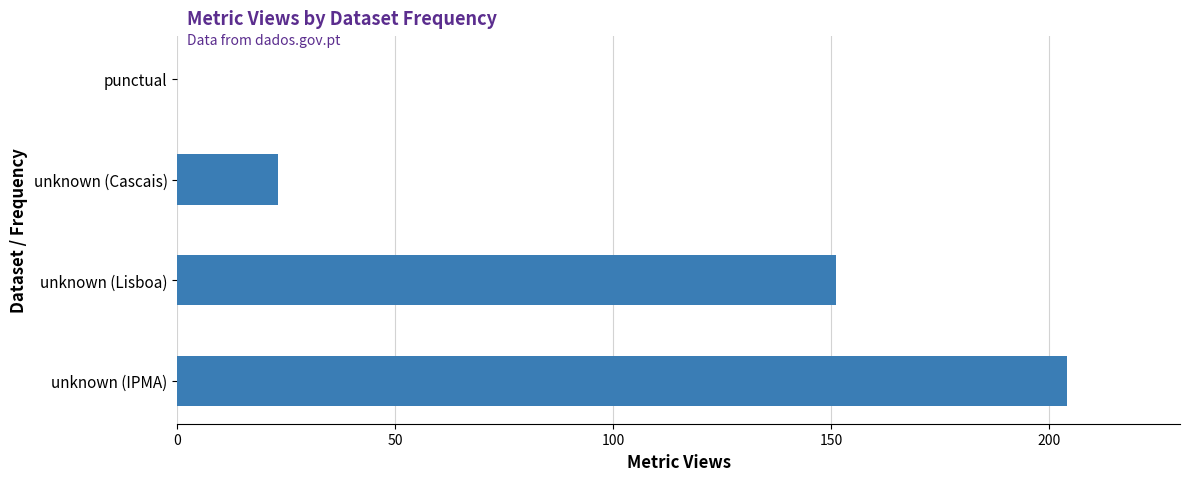

How many values are between 23 and 204?

3